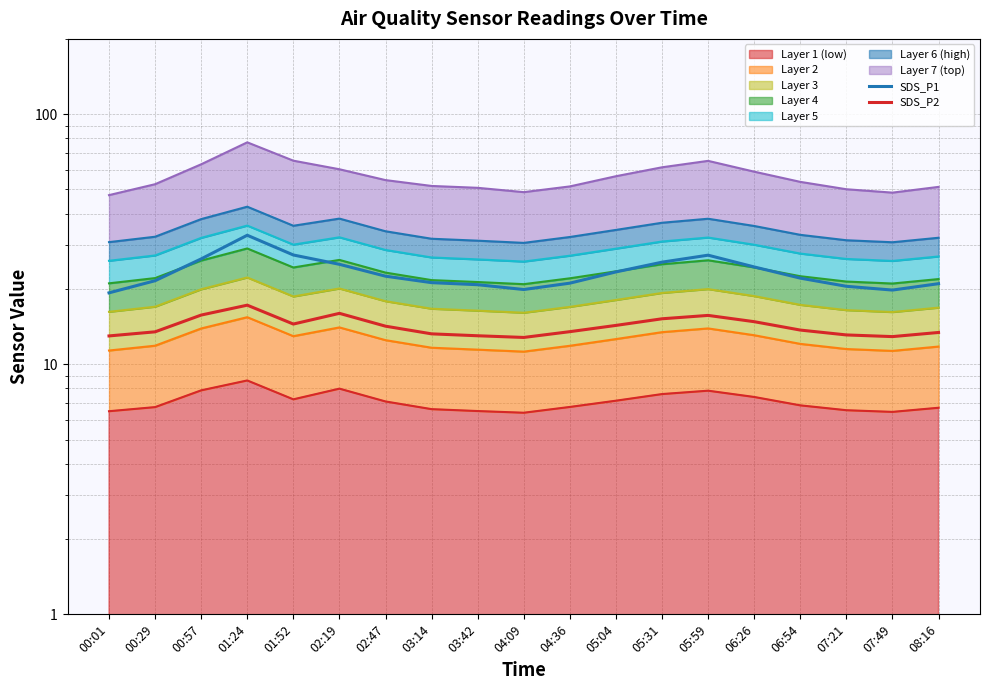

What is the approximate value of SDS_P1 at 01:24?

32.8